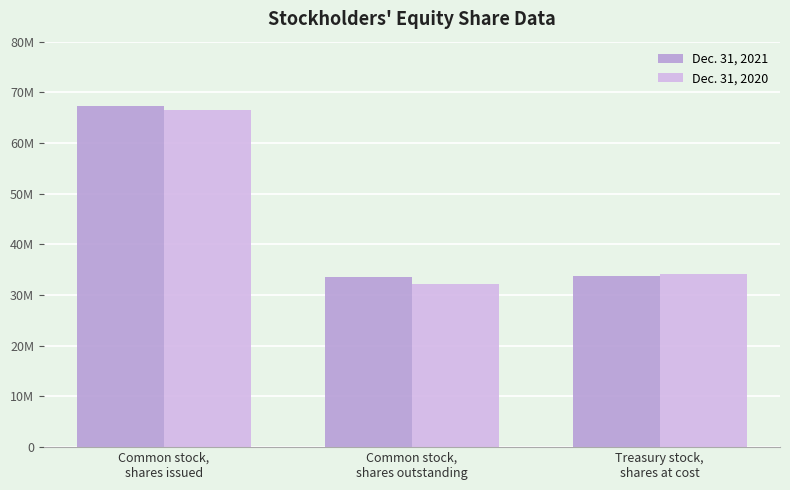

What is the greatest value displayed?

67255000